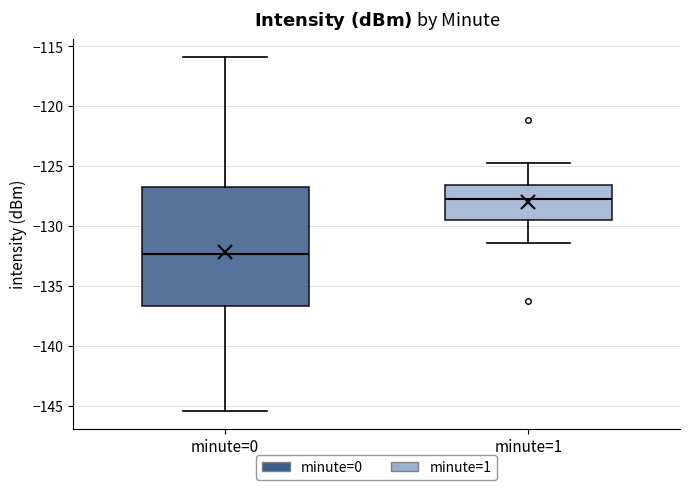

Reading left to right, read every box against the y-axis: the position of its median line, the range the box covers, and the ends of its whiskers. The values are not printed on the chart, so give them approximately, as read against the axis.

minute=0: median -132.5, box -136.5 to -126.5, whiskers -145.5 to -116.0
minute=1: median -127.5, box -129.5 to -126.5, whiskers -131.5 to -125.0